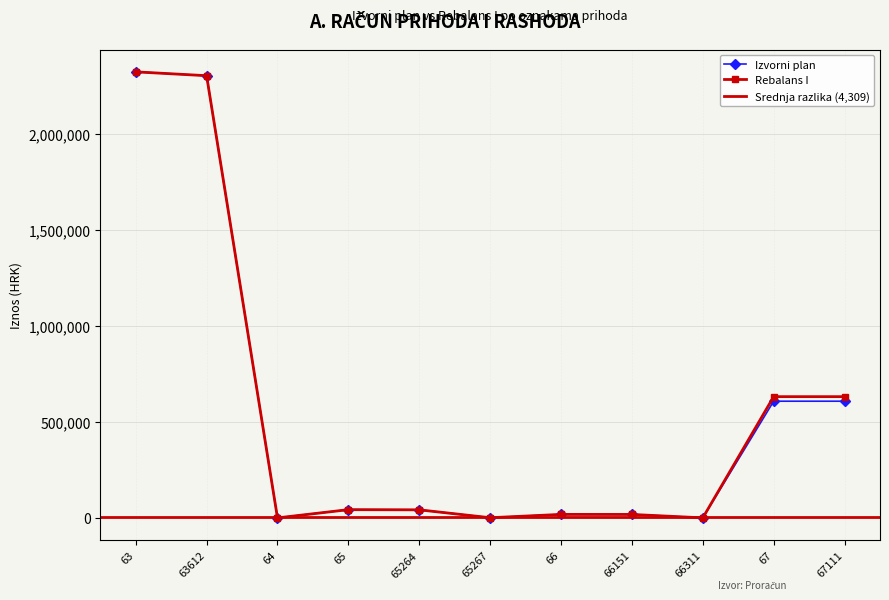

What is the sum of all Rebalans I values?

6010300